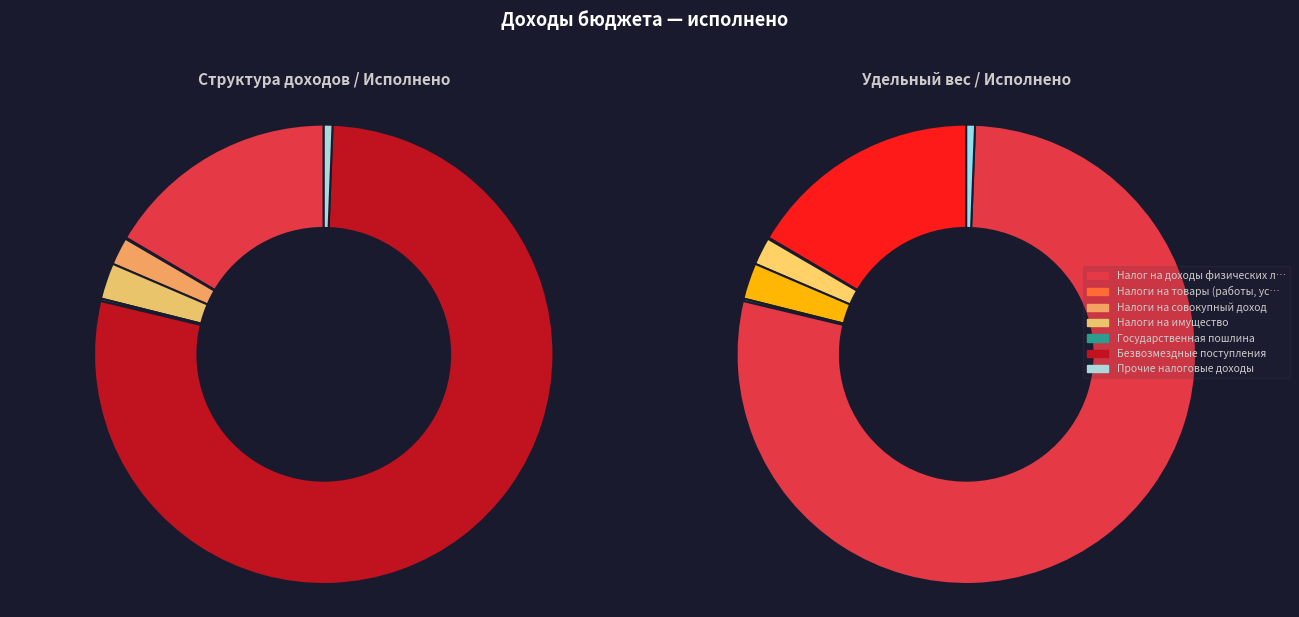

True or false: Налоги на совокупный доход accounts for 2% of the total.

True